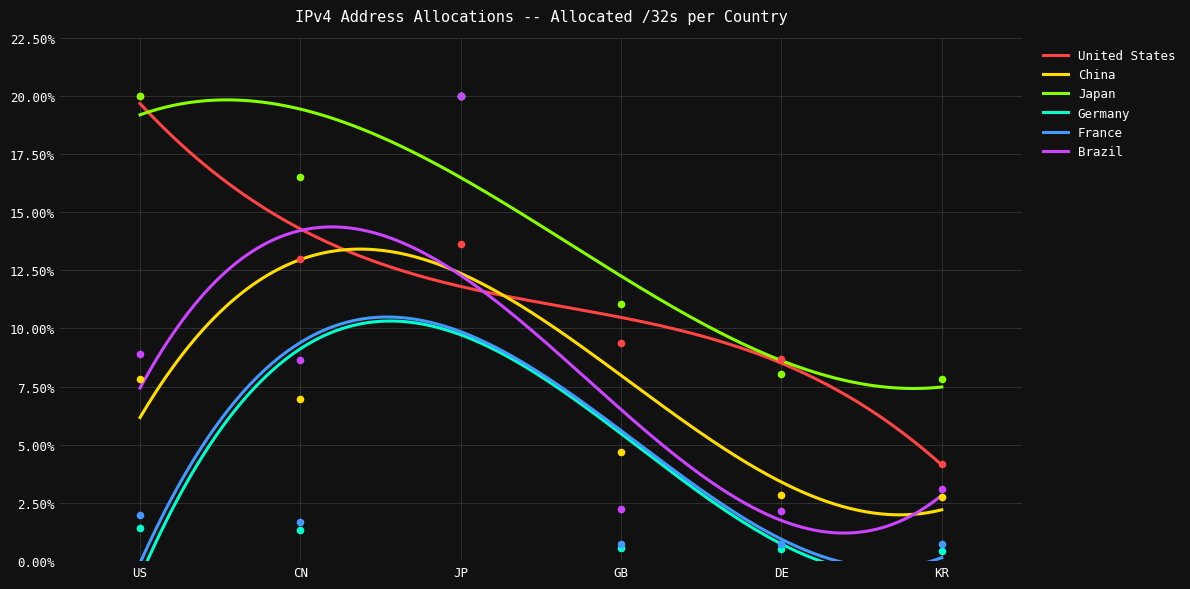

At how many categories does at least one series exceed 3?

6